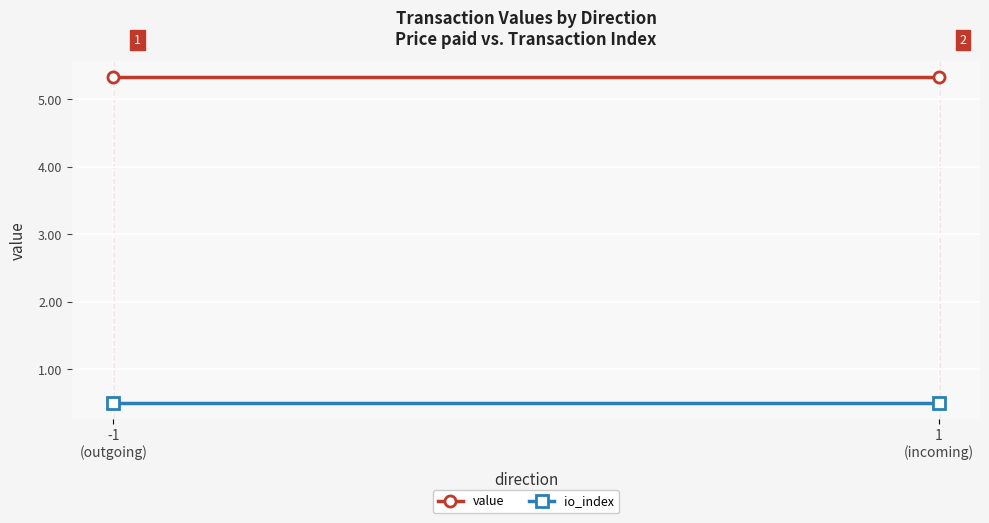

Where is value nearest to the value 5?

-1
(outgoing)